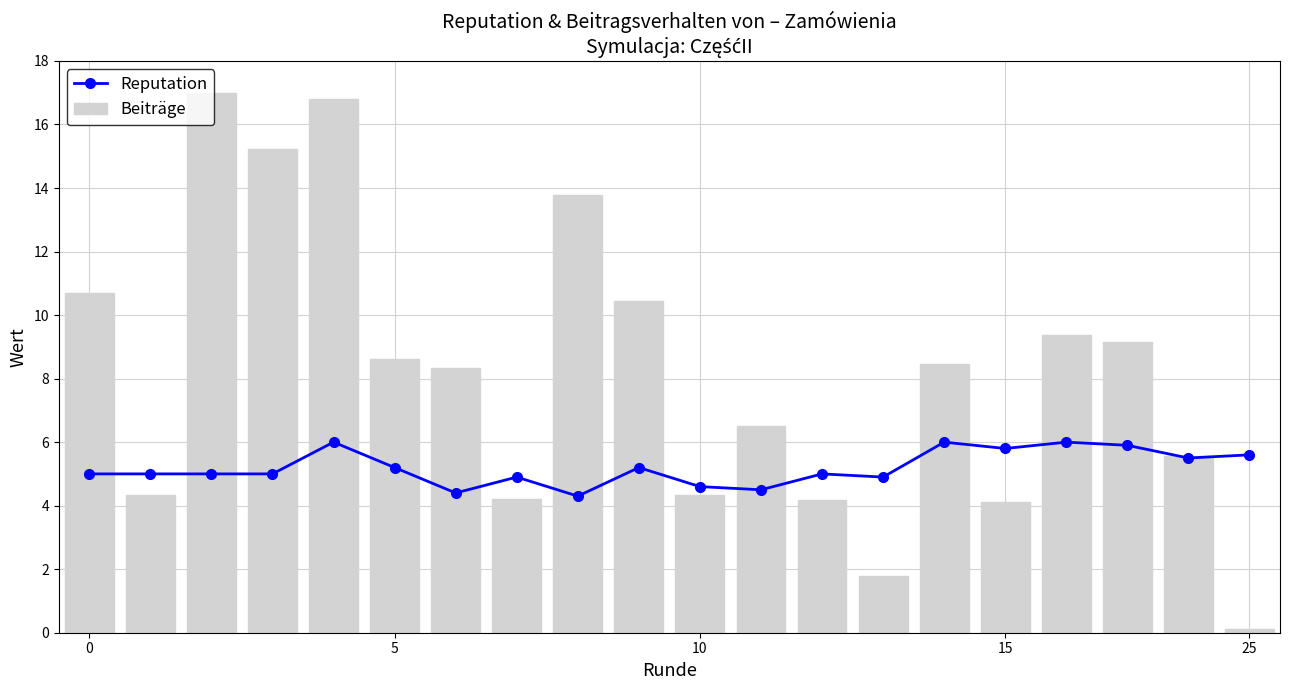

What is the sum of all Beiträge values?

163.0